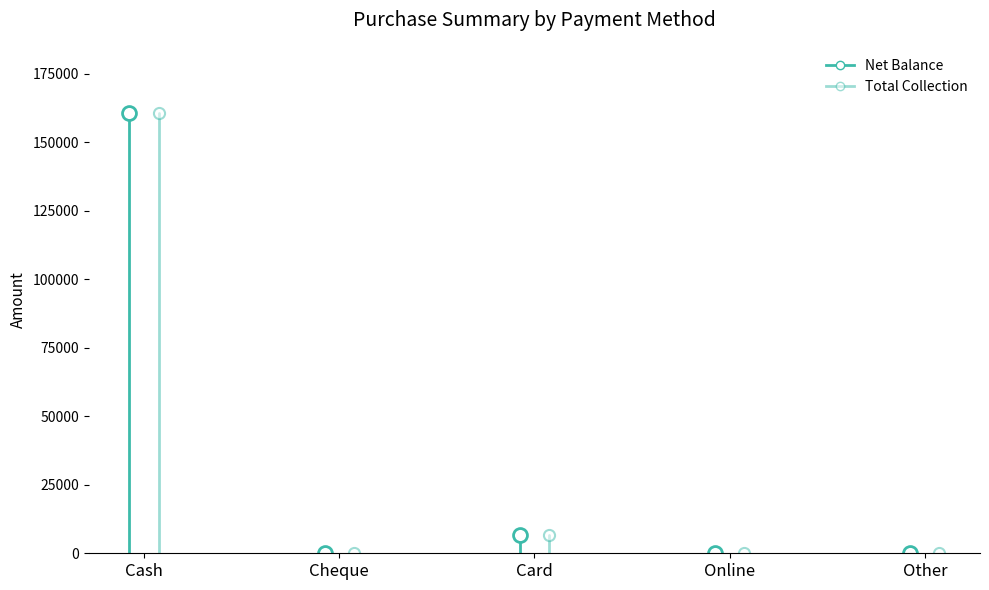

Which series has the widest spread of values?

Net Balance